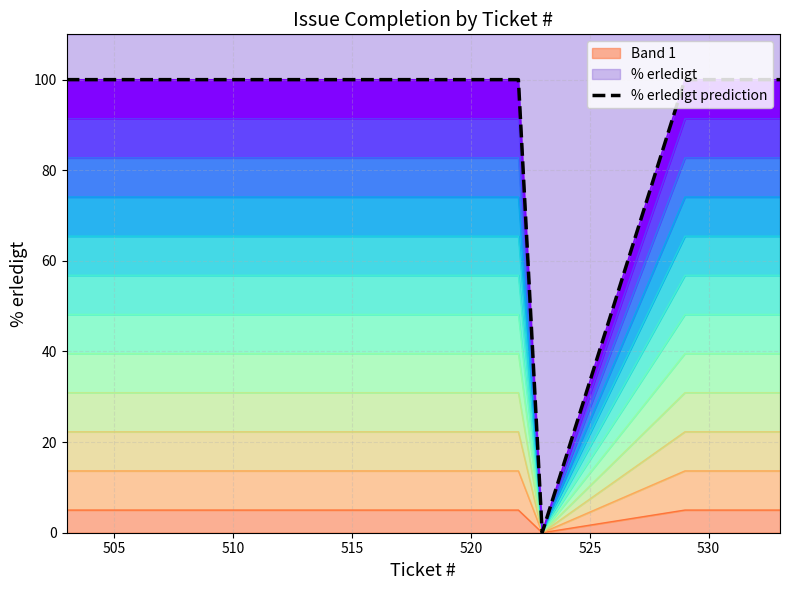

The value at 520 is 100. True or false?

True